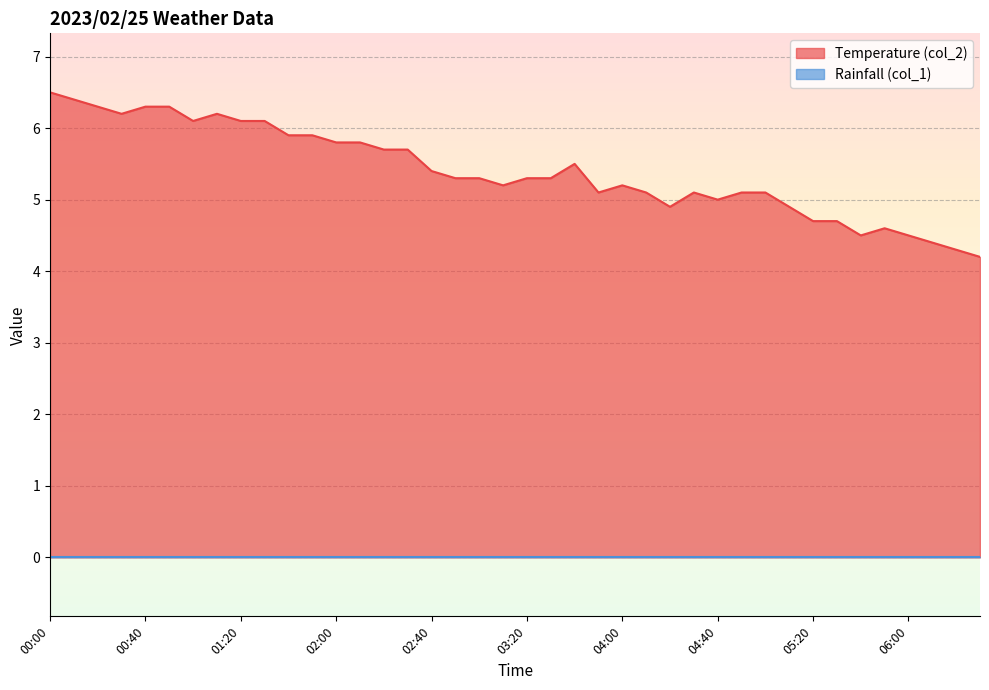

How many values are below 5?

10